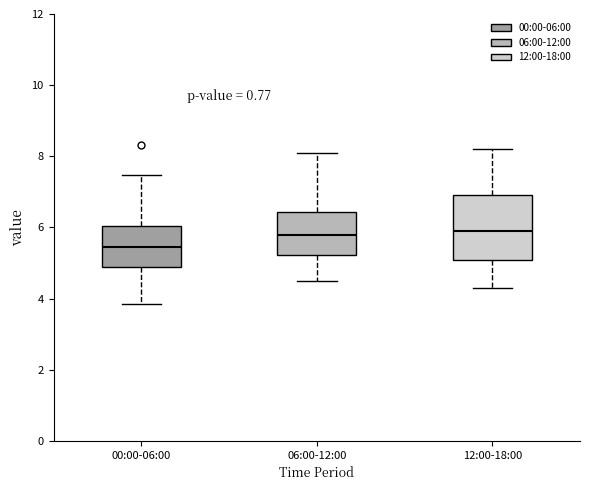

Reading left to right, transcribe this box plot: for each box, give where its median line is, the range the box spans, and where its two whiskers end, as read against the y-axis. The values are not printed on the chart, so give them approximately, as read against the axis.

00:00-06:00: median 5.4, box 4.8 to 6.0, whiskers 3.8 to 7.4
06:00-12:00: median 5.8, box 5.2 to 6.4, whiskers 4.6 to 8.2
12:00-18:00: median 6.0, box 5.0 to 7.0, whiskers 4.4 to 8.2